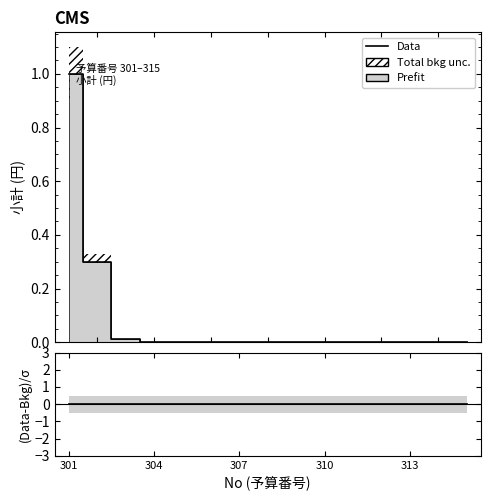

Which series has the largest range (max minus min)?

Data